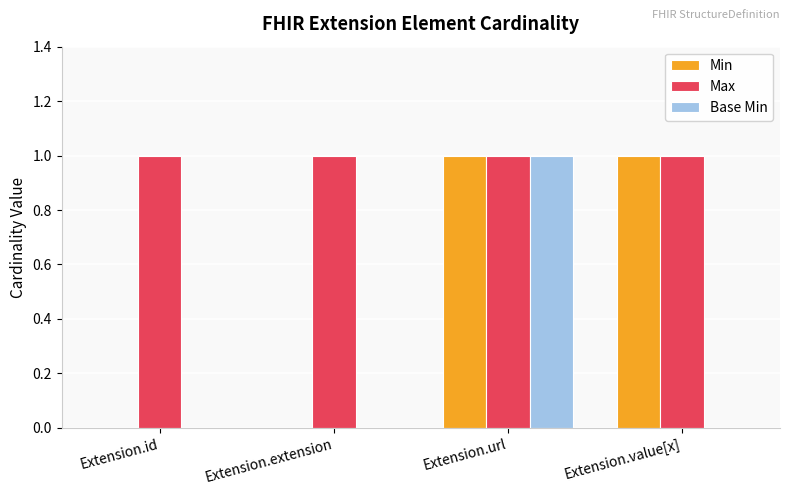

What is the sum of all Max values?

4